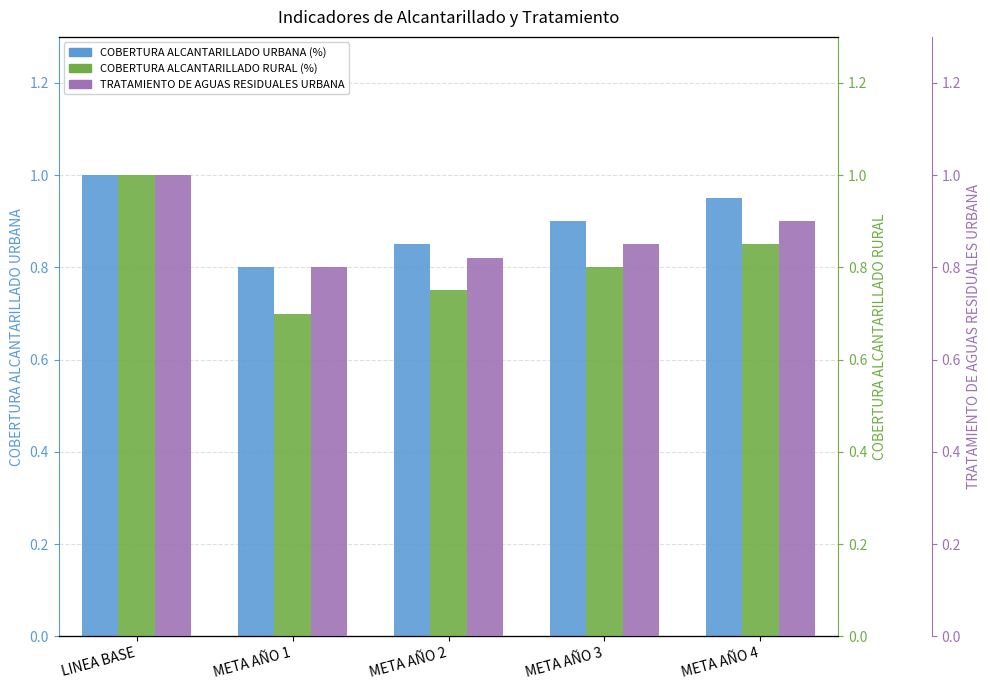

Is it true that COBERTURA ALCANTARILLADO URBANA (%) equals 0.8 at META AÑO 2?

True